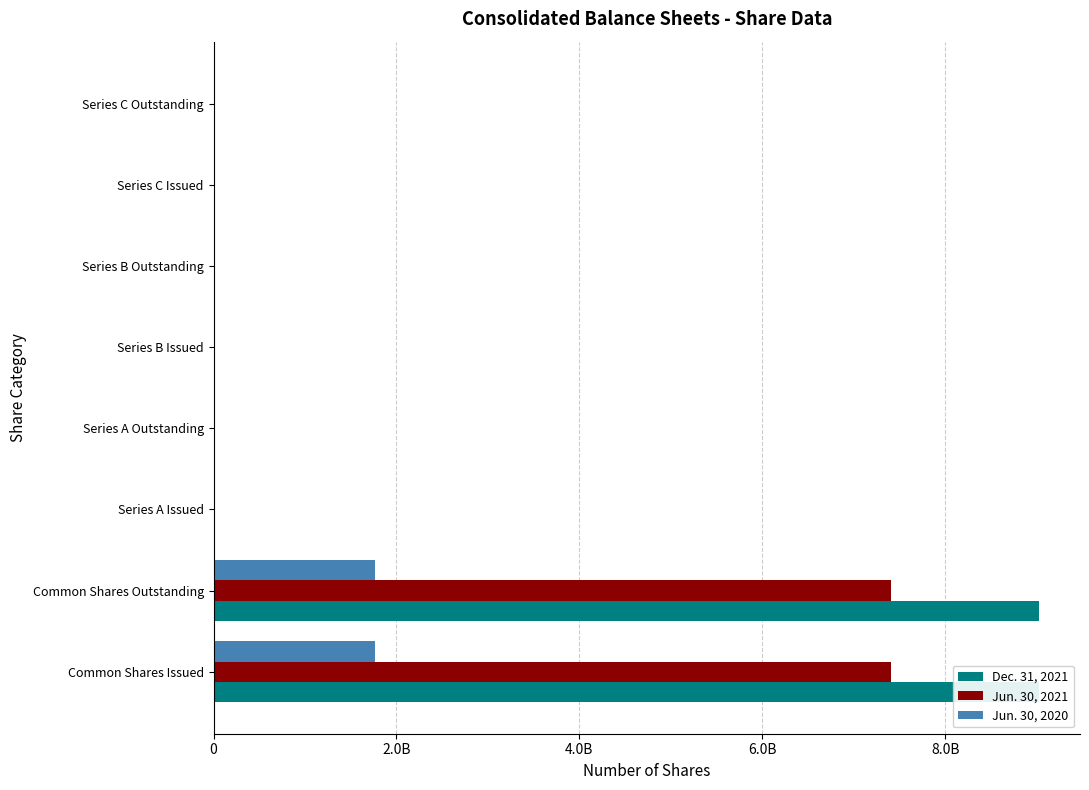

At how many categories does at least one series exceed 3519845064?

2